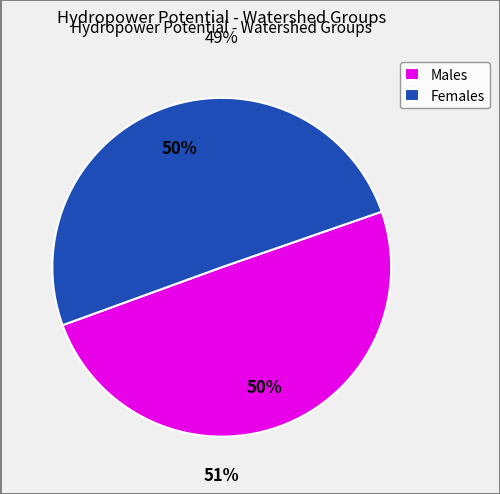

Combined, do Females and Males account for over 50%?

Yes